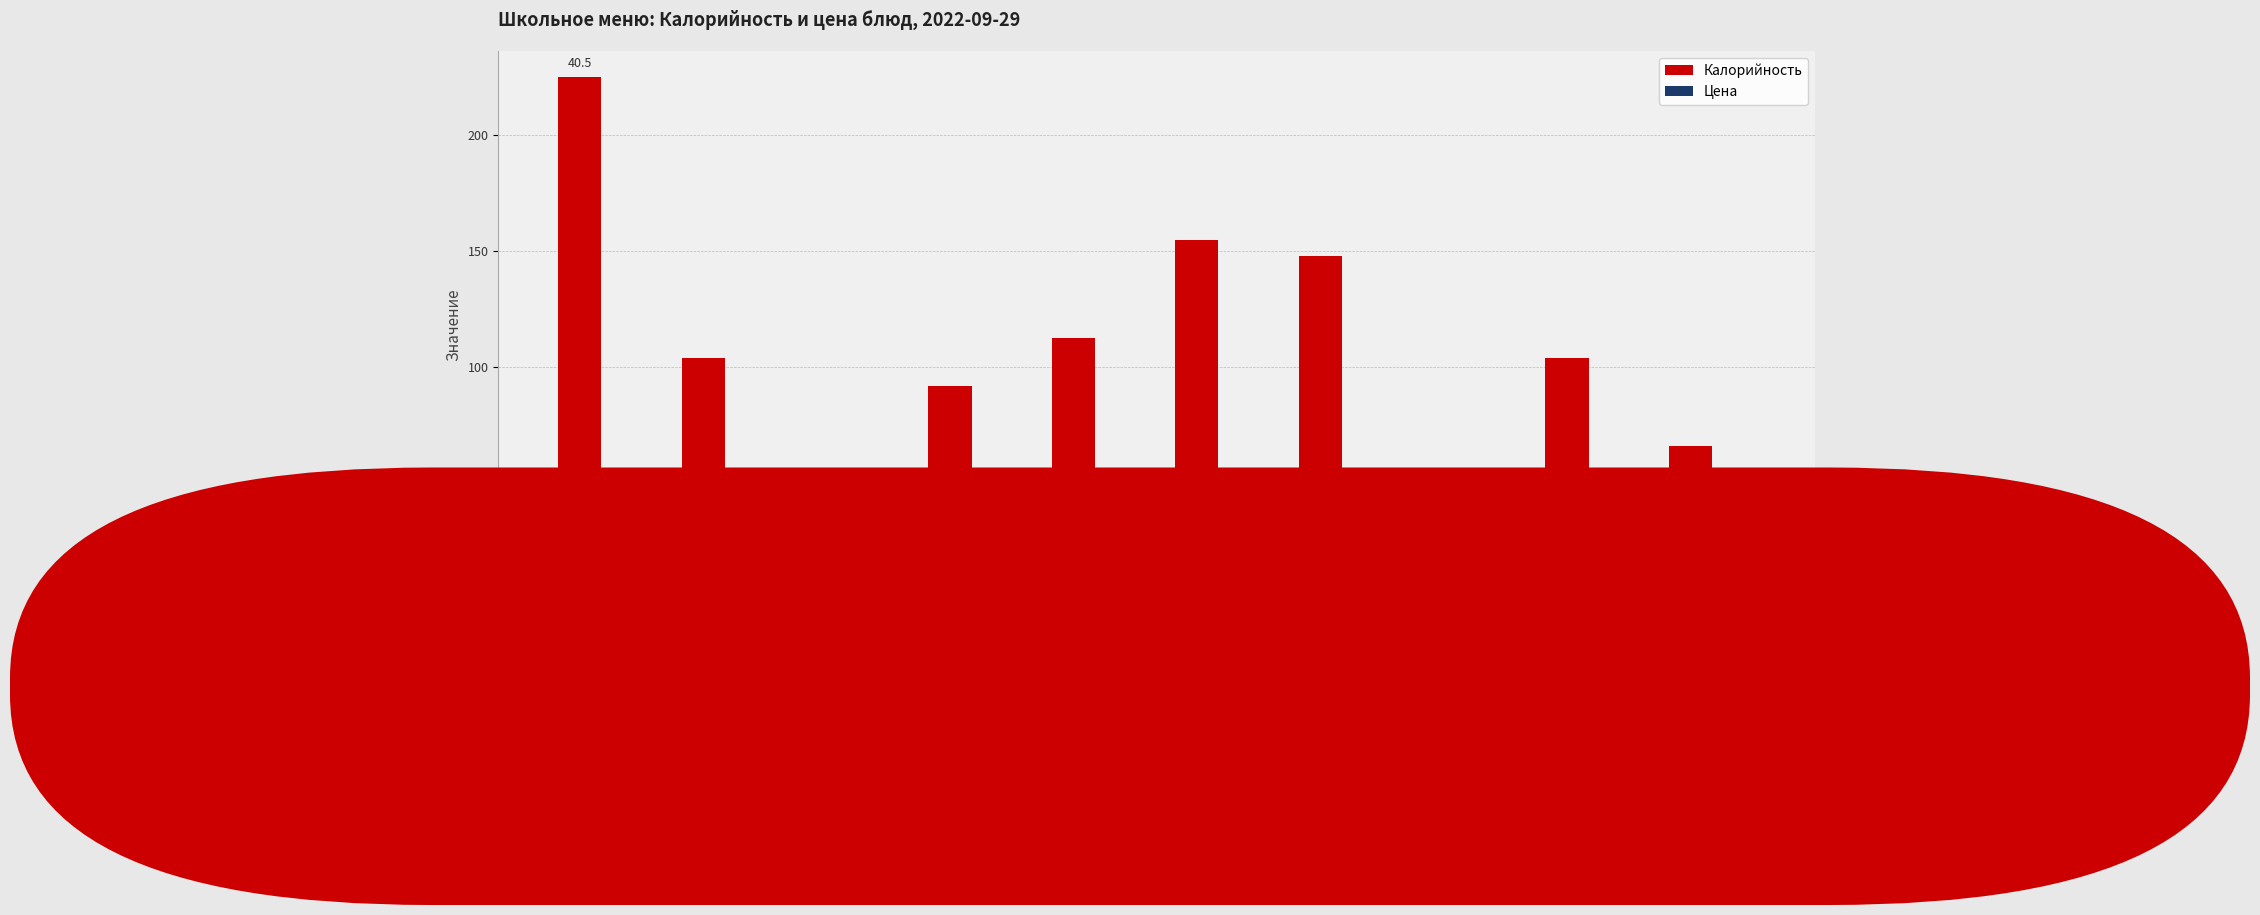

What is the minimum value for Калорийность?

39.9